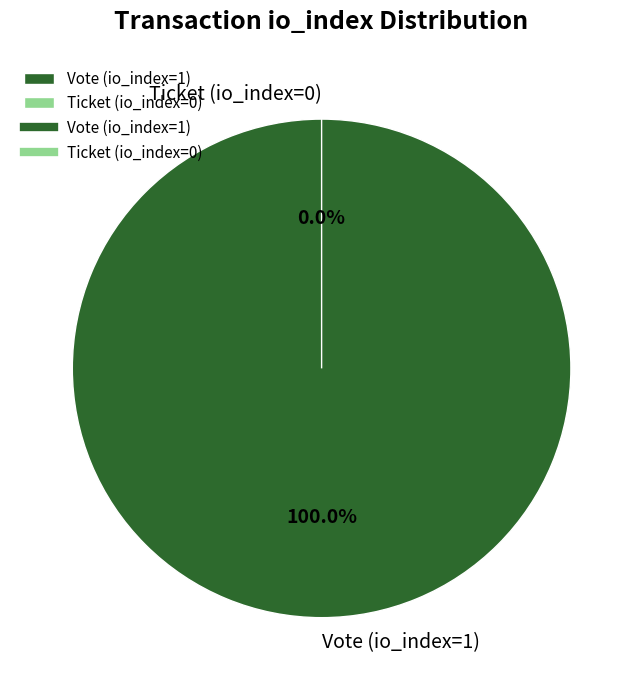

Combined, do Ticket (io_index=0) and Vote (io_index=1) account for over 50%?

Yes